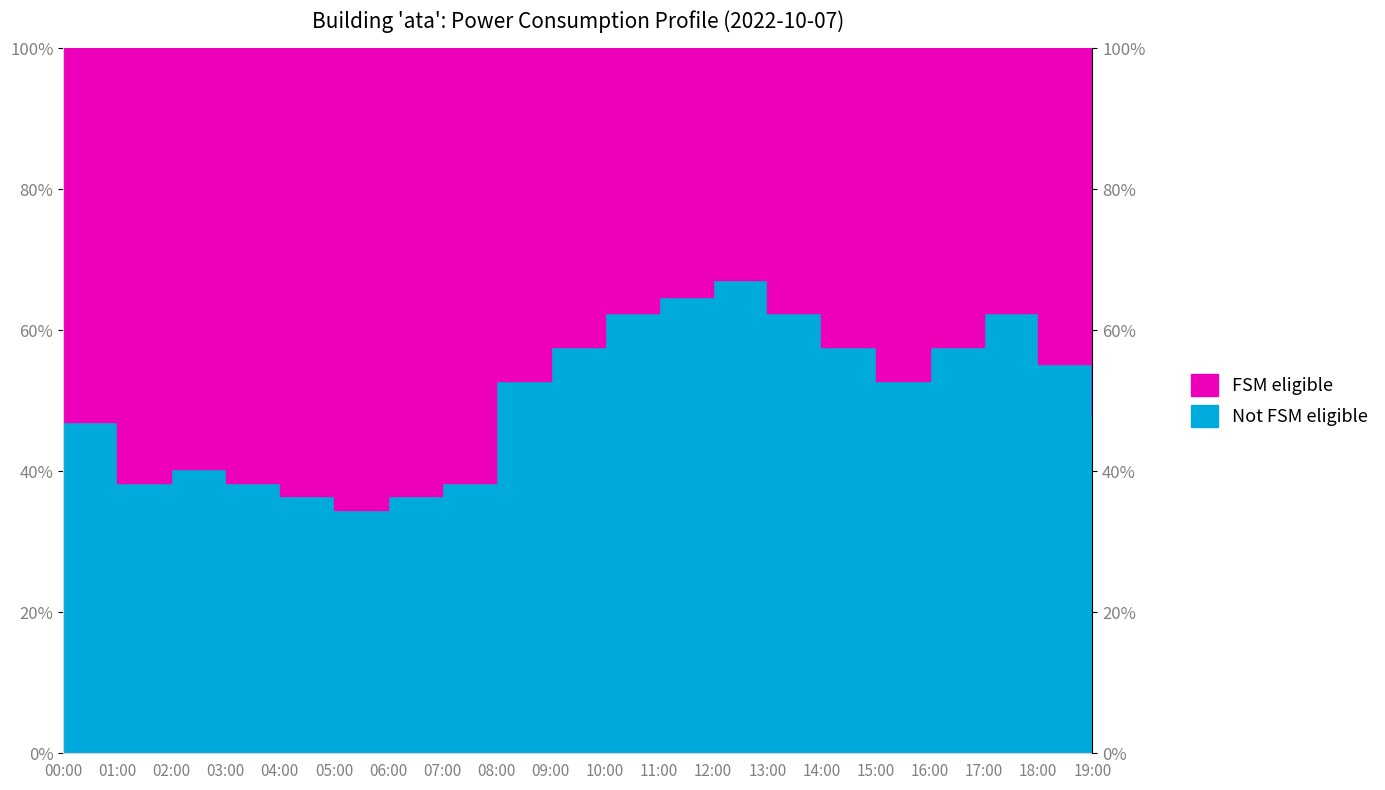

Reading right to left, list all the values displayed in this chart.

19:00=48.0	18:00=55.2	17:00=62.4	16:00=57.6	15:00=52.8	14:00=57.6	13:00=62.4	12:00=67.2	11:00=64.8	10:00=62.4	09:00=57.6	08:00=52.8	07:00=38.4	06:00=36.5	05:00=34.6	04:00=36.5	03:00=38.4	02:00=40.3	01:00=38.4	00:00=46.9